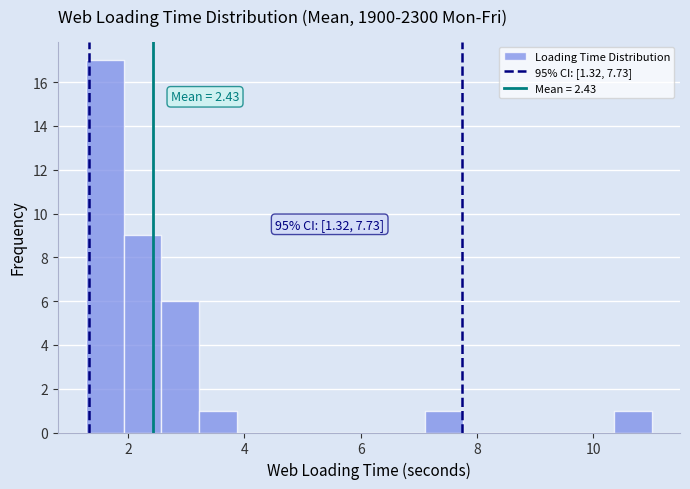

Around what value on the x-axis is the tallest bar? Give the approximate position of its centre, as read against the axis.

1.6